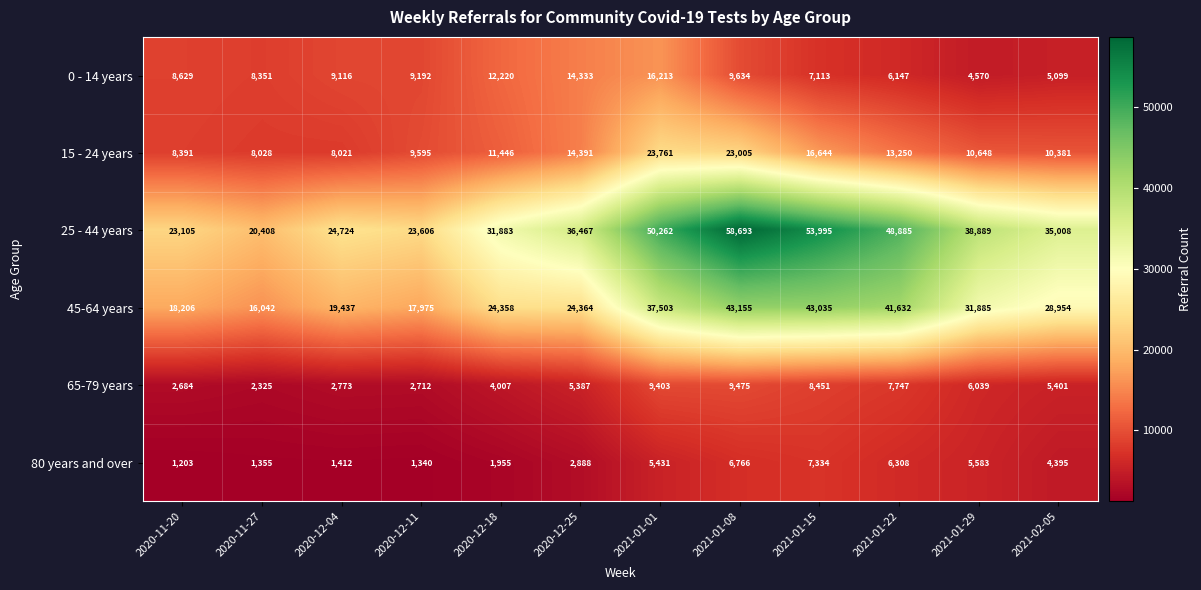

Where is 80 years and over nearest to the value 4268?

2021-02-05